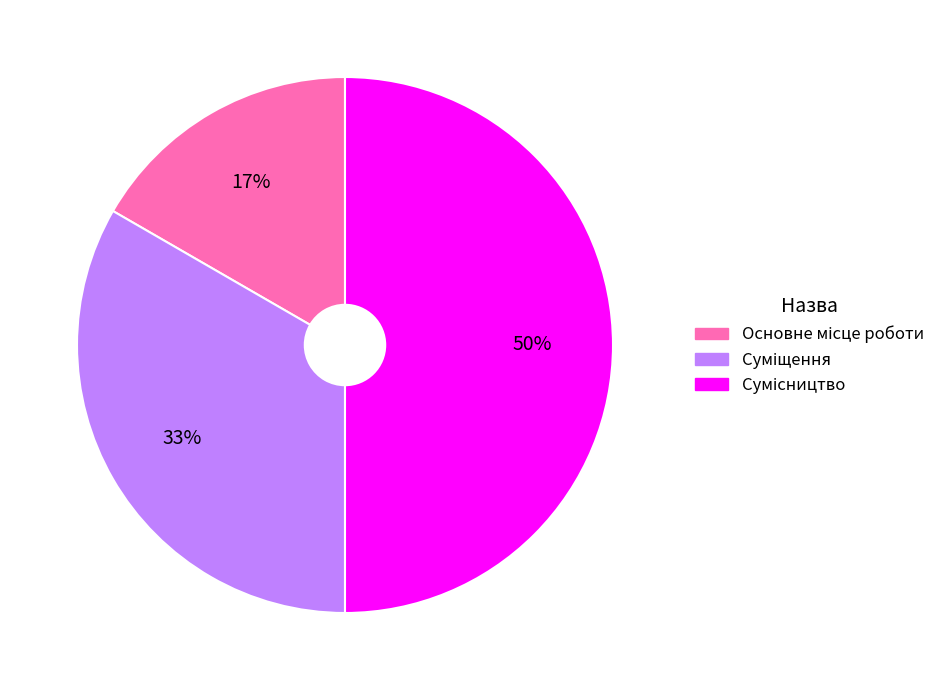

Count the number of slices in the pie.

3